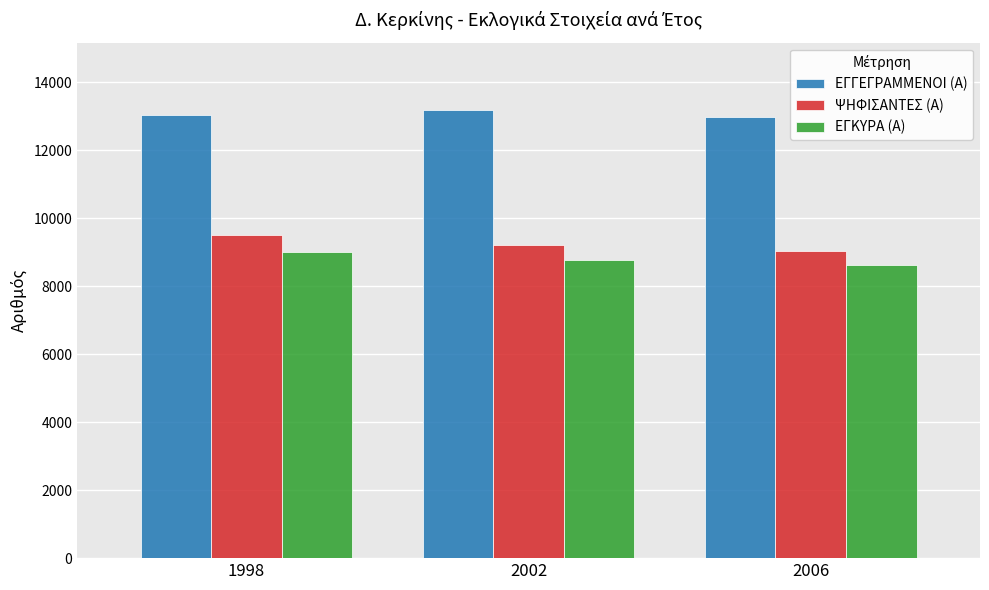

What is the difference between the second highest and minimum values in the ΕΓΚΥΡΑ (Α) series?

136